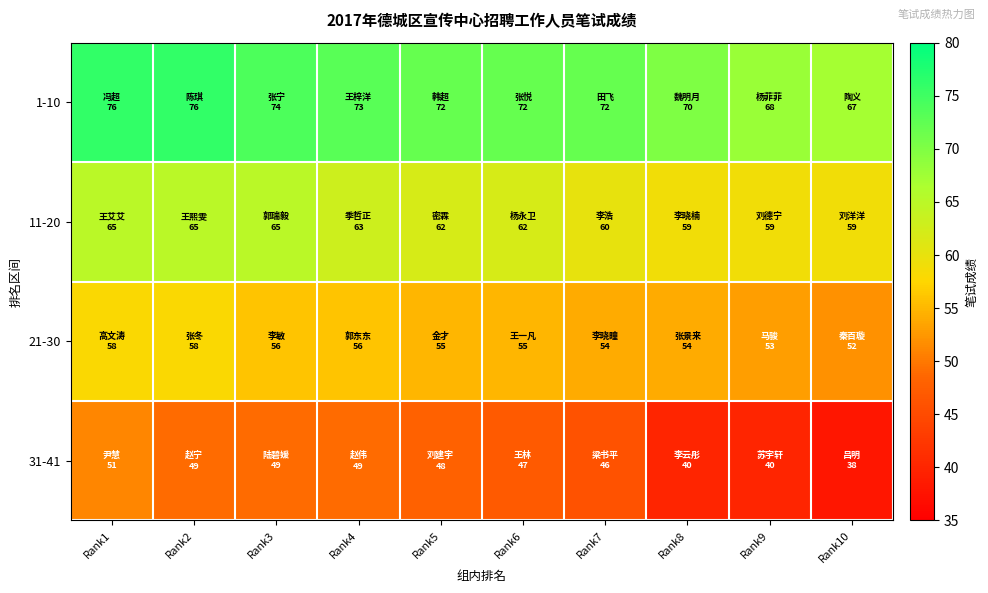

Reading right to left, transcribe all the data shown in this chart.

1-10: Rank10=67	Rank9=68	Rank8=70	Rank7=72	Rank6=72	Rank5=72	Rank4=73	Rank3=74	Rank2=76	Rank1=76
11-20: Rank10=59	Rank9=59	Rank8=59	Rank7=60	Rank6=62	Rank5=62	Rank4=63	Rank3=65	Rank2=65	Rank1=65
21-30: Rank10=52	Rank9=53	Rank8=54	Rank7=54	Rank6=55	Rank5=55	Rank4=56	Rank3=56	Rank2=58	Rank1=58
31-41: Rank10=38	Rank9=40	Rank8=40	Rank7=46	Rank6=47	Rank5=48	Rank4=49	Rank3=49	Rank2=49	Rank1=51